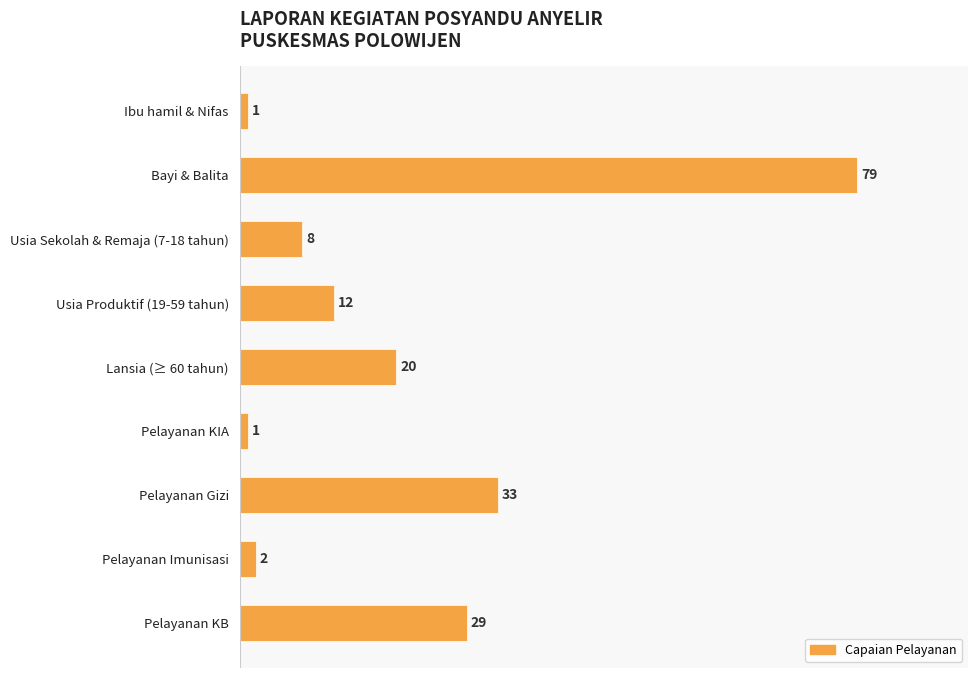

Is it true that the value at Lansia (≥ 60 tahun) is 20?

True